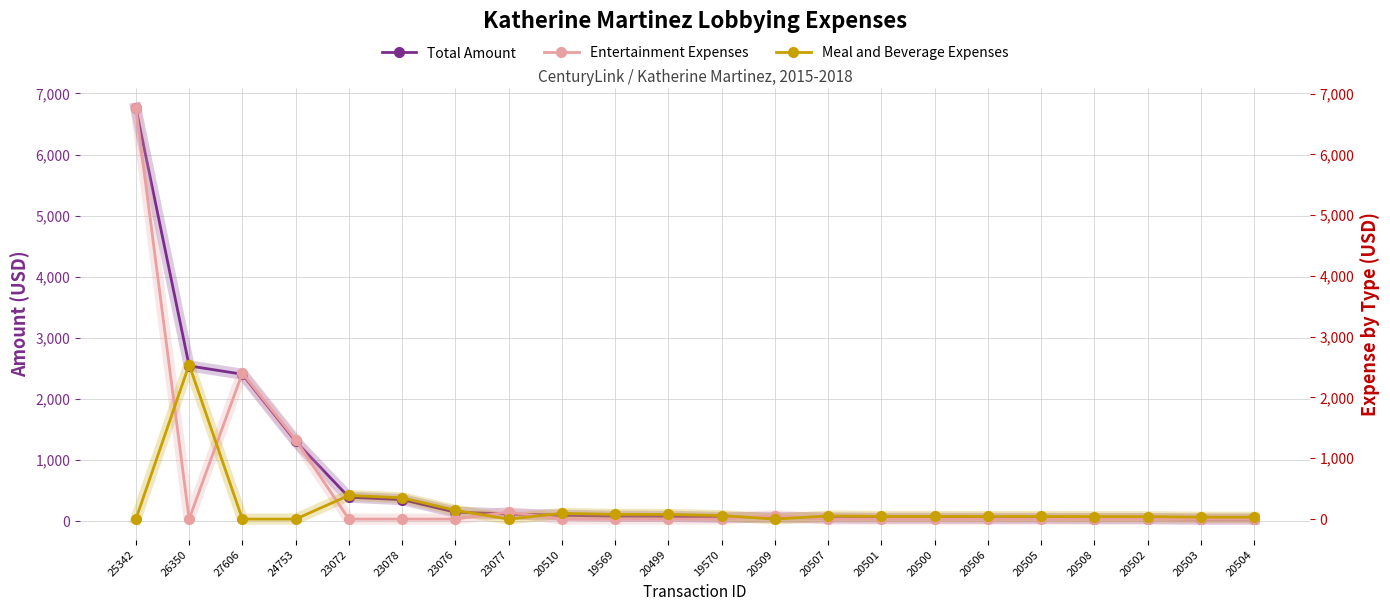

Reading left to right, what are all the values shown in this chart?

Total Amount: 25342=6760.0	26350=2539.6	27606=2402.8	24753=1304.8	23072=389.5	23078=350.0	23076=144.7	23077=115.0	20510=94.1	19569=77.9	20499=77.0	19570=58.5	20509=57.4	20507=51.6	20501=44.2	20500=44.2	20506=43.0	20505=43.0	20508=40.6	20502=40.1	20503=31.3	20504=31.3
Entertainment Expenses: 25342=6760.0	26350=0.0	27606=2402.8	24753=1304.8	23072=0.0	23078=0.0	23076=0.0	23077=115.0	20510=0.0	19569=0.0	20499=0.0	19570=0.0	20509=57.4	20507=0.0	20501=0.0	20500=0.0	20506=0.0	20505=0.0	20508=0.0	20502=0.0	20503=0.0	20504=0.0
Meal and Beverage Expenses: 25342=0.0	26350=2539.6	27606=0.0	24753=0.0	23072=389.5	23078=350.0	23076=144.7	23077=0.0	20510=94.1	19569=77.9	20499=77.0	19570=58.5	20509=0.0	20507=51.6	20501=44.2	20500=44.2	20506=43.0	20505=43.0	20508=40.6	20502=40.1	20503=31.3	20504=31.3